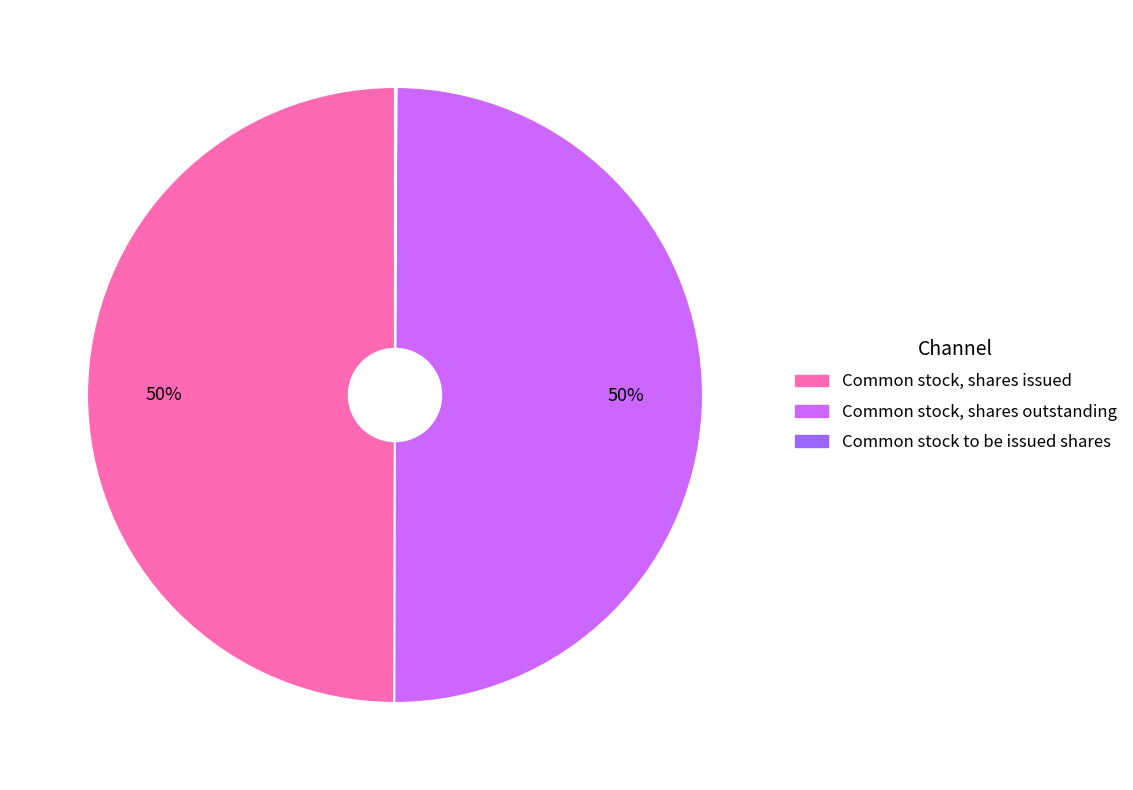

What percentage is the Common stock, shares outstanding slice, to the nearest percent?

50%